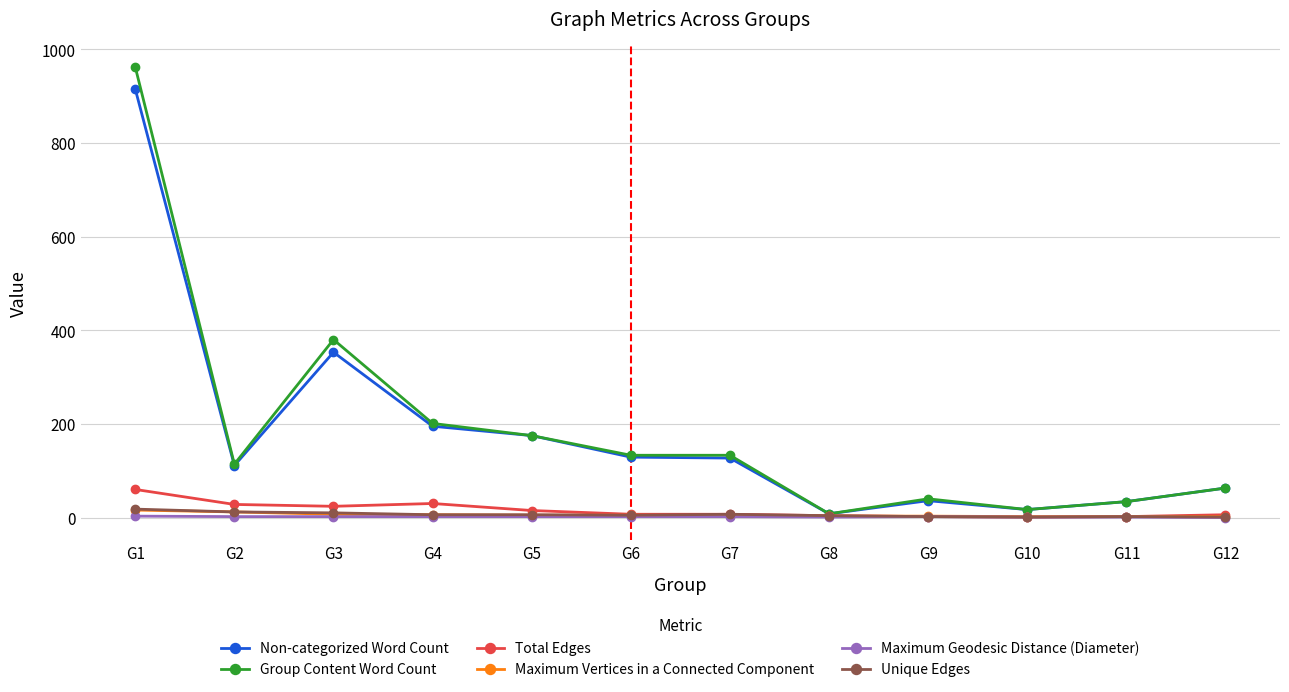

Which category has the highest value in the Group Content Word Count series?

G1